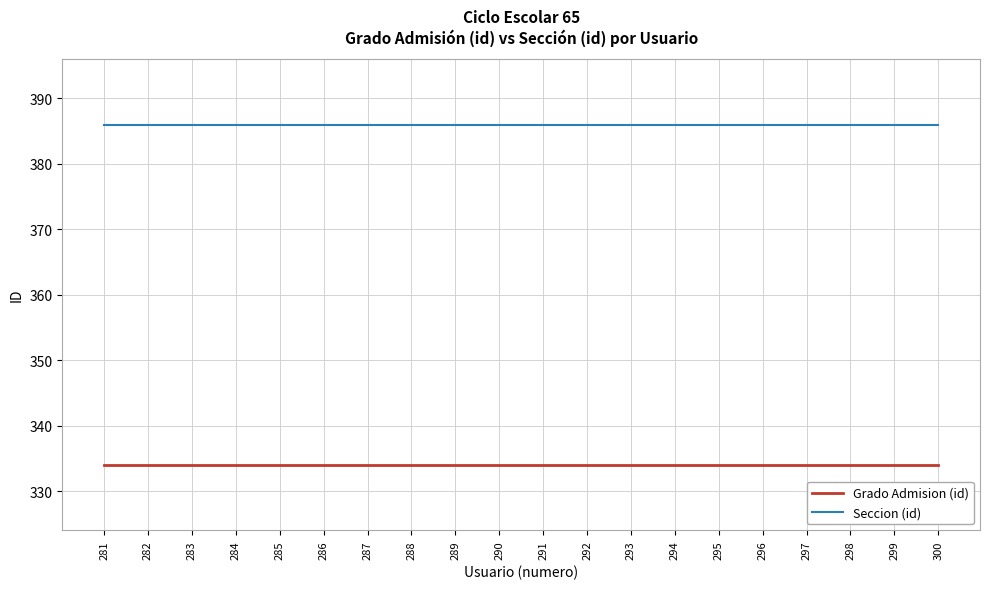

Is the value of Grado Admision (id) at 290 greater than the value of Seccion (id) at 286?

No